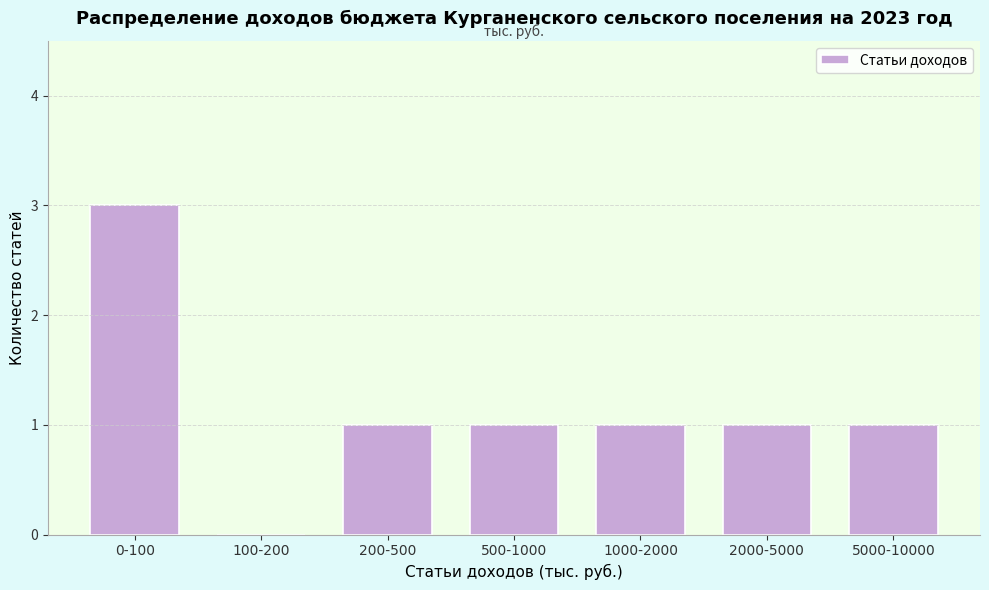

Reading right to left, extract all data points from this chart.

5000-10000=1	2000-5000=1	1000-2000=1	500-1000=1	200-500=1	100-200=0	0-100=3